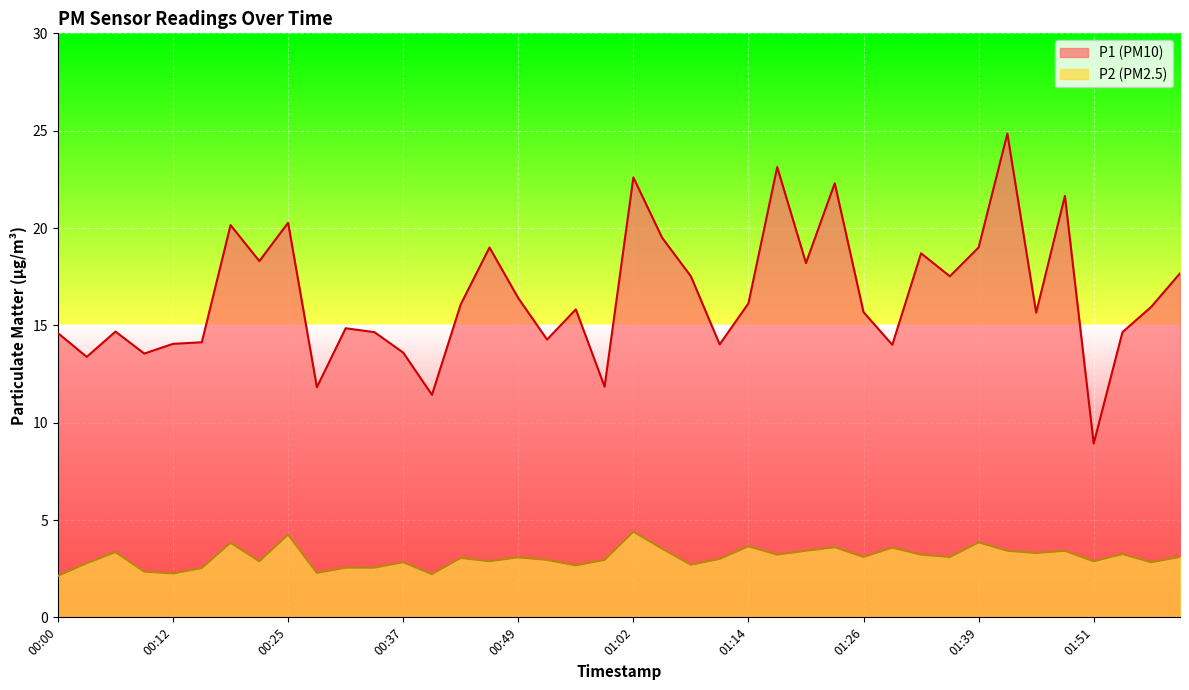

What position from the left is 01:05?

22